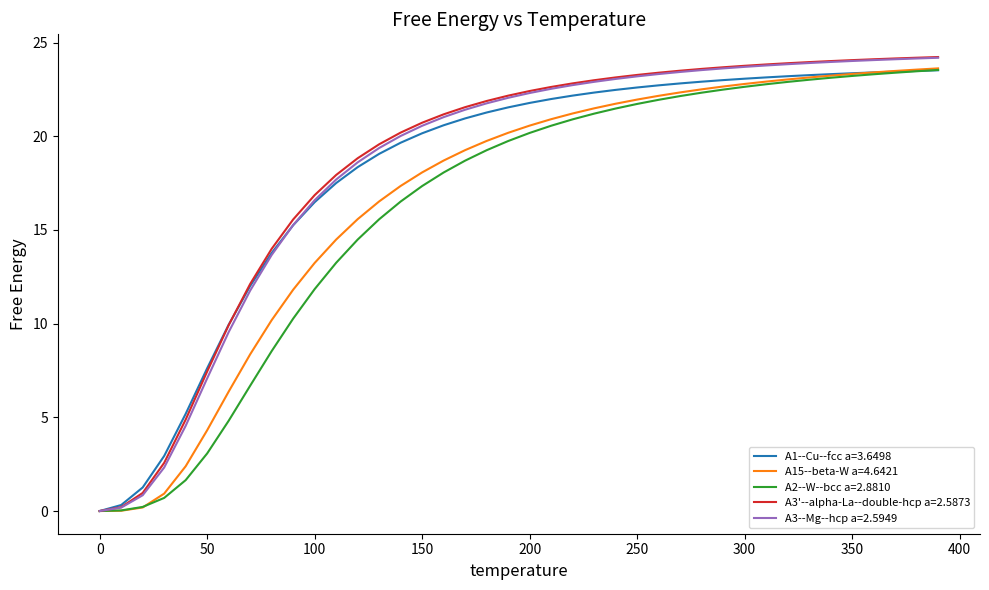

What is the difference between the second highest and second lowest values in the A2--W--bcc a=2.8810 series?

23.4